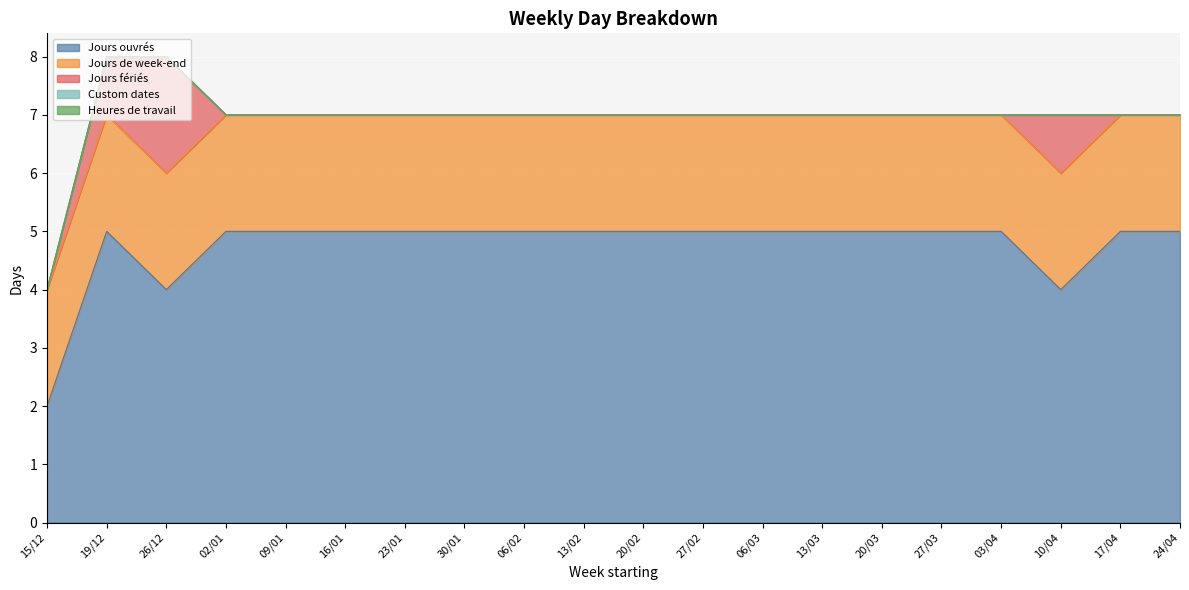

What is the label of the 19th point from the right?

19/12